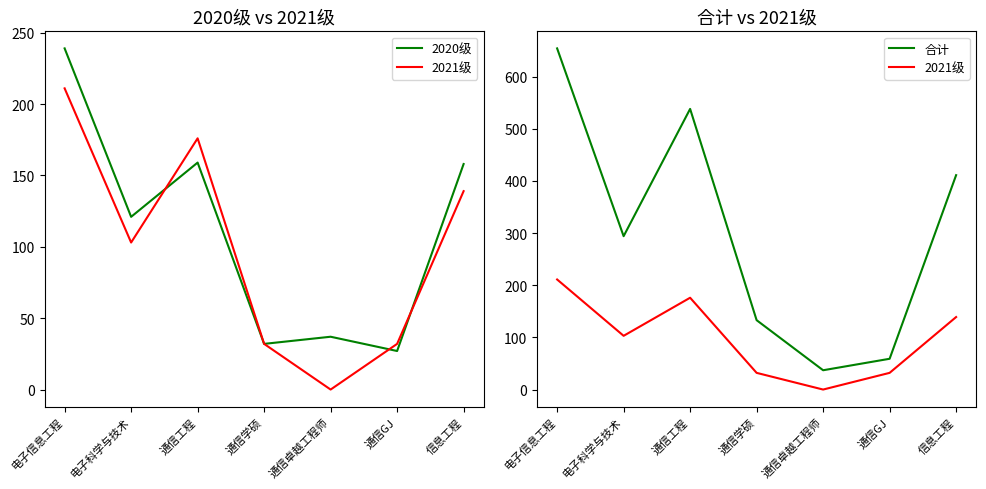

Is this an area chart (filled region under the line)?

No